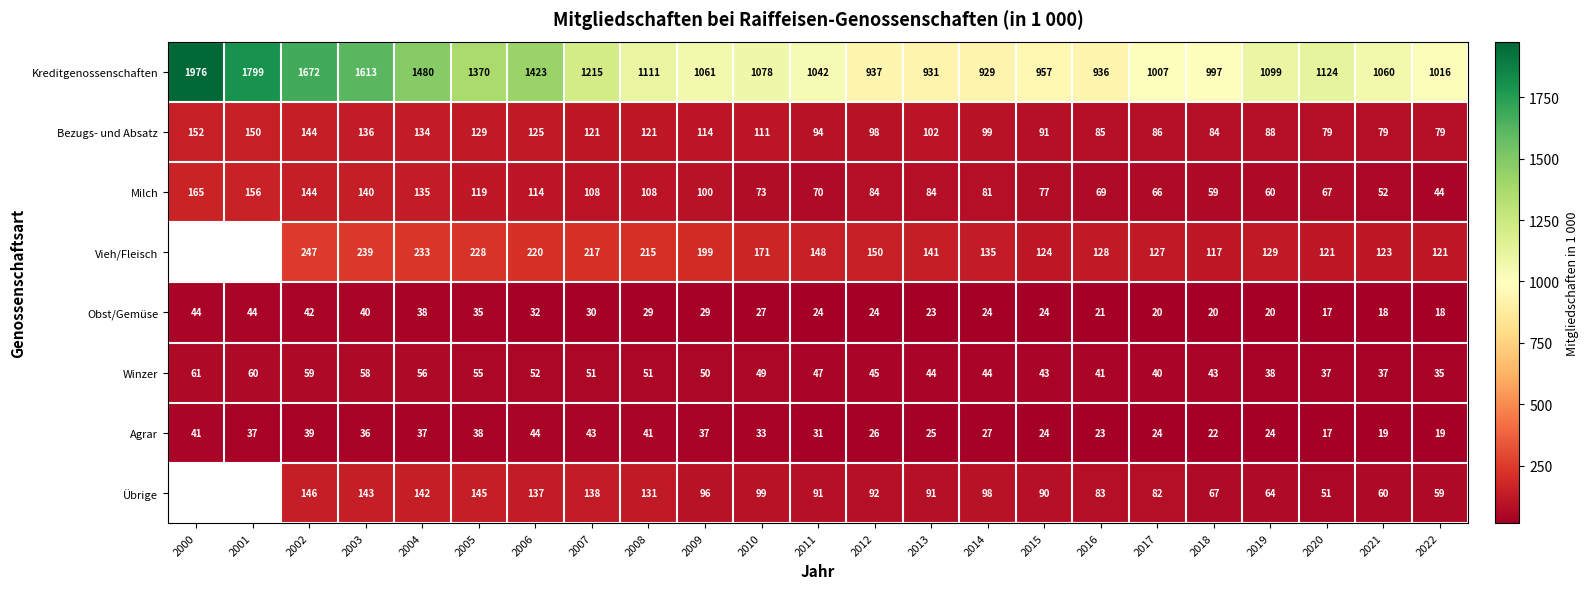

How many data points in Kreditgenossenschaften are less than 1078?

11